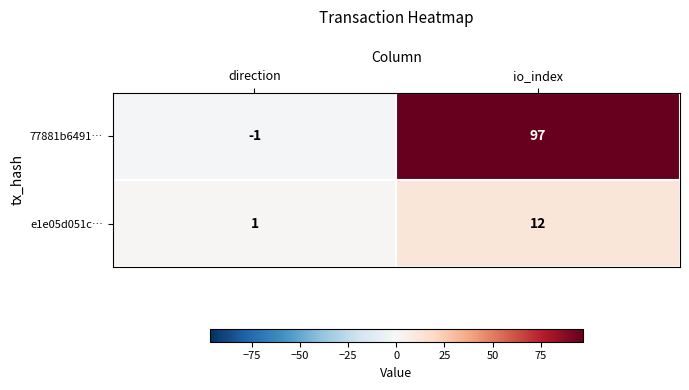

Where is 77881b6491… nearest to the value 48?

direction